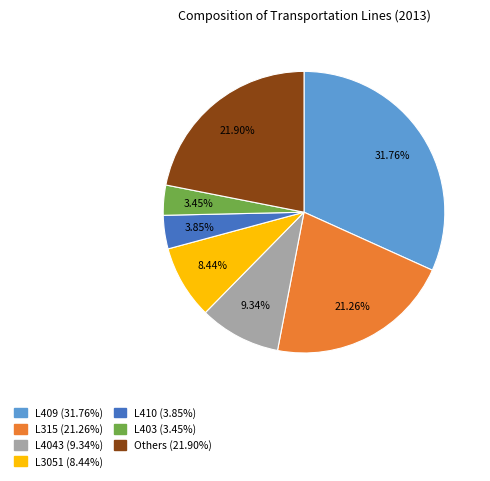

Is there any slice that represents more than half of the pie?

No